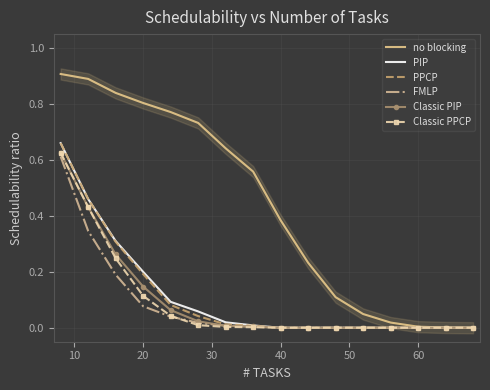

List the series in order of their peak value, lowest first.

FMLP, Classic PIP, Classic PPCP, PIP, PPCP, no blocking